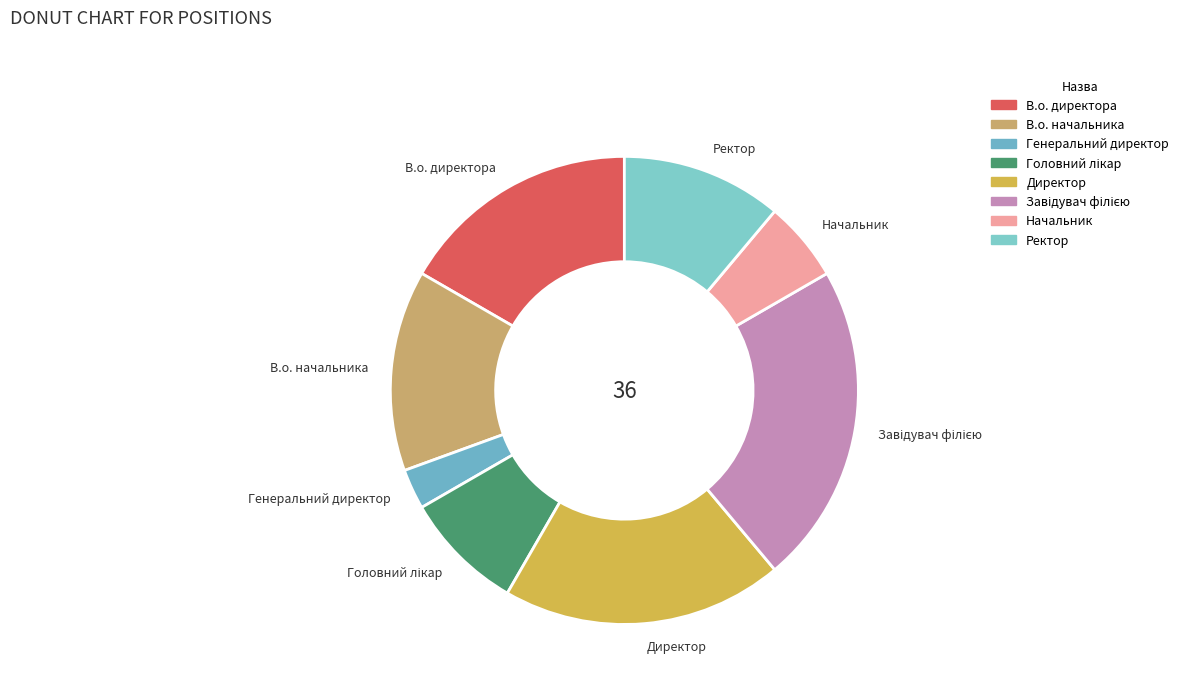

Is the sum of Генеральний директор and В.о. начальника greater than half?

No